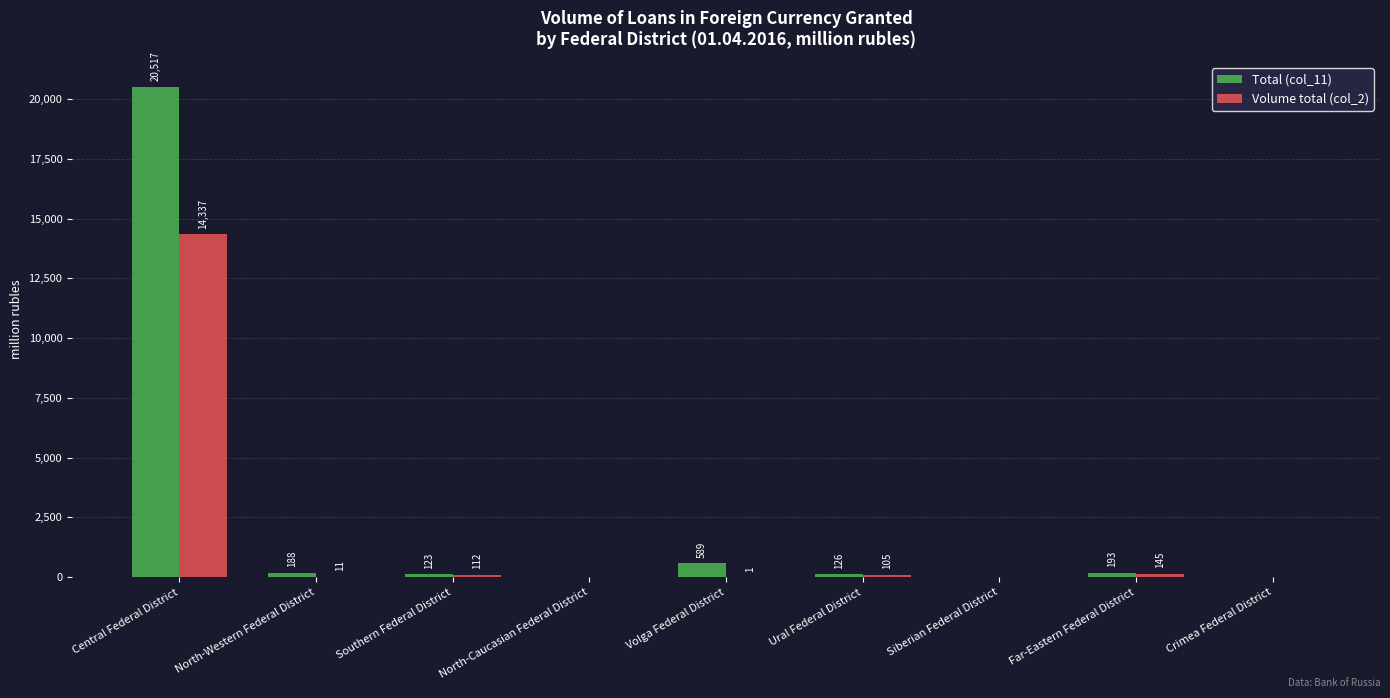

How many groups of bars are there?

9